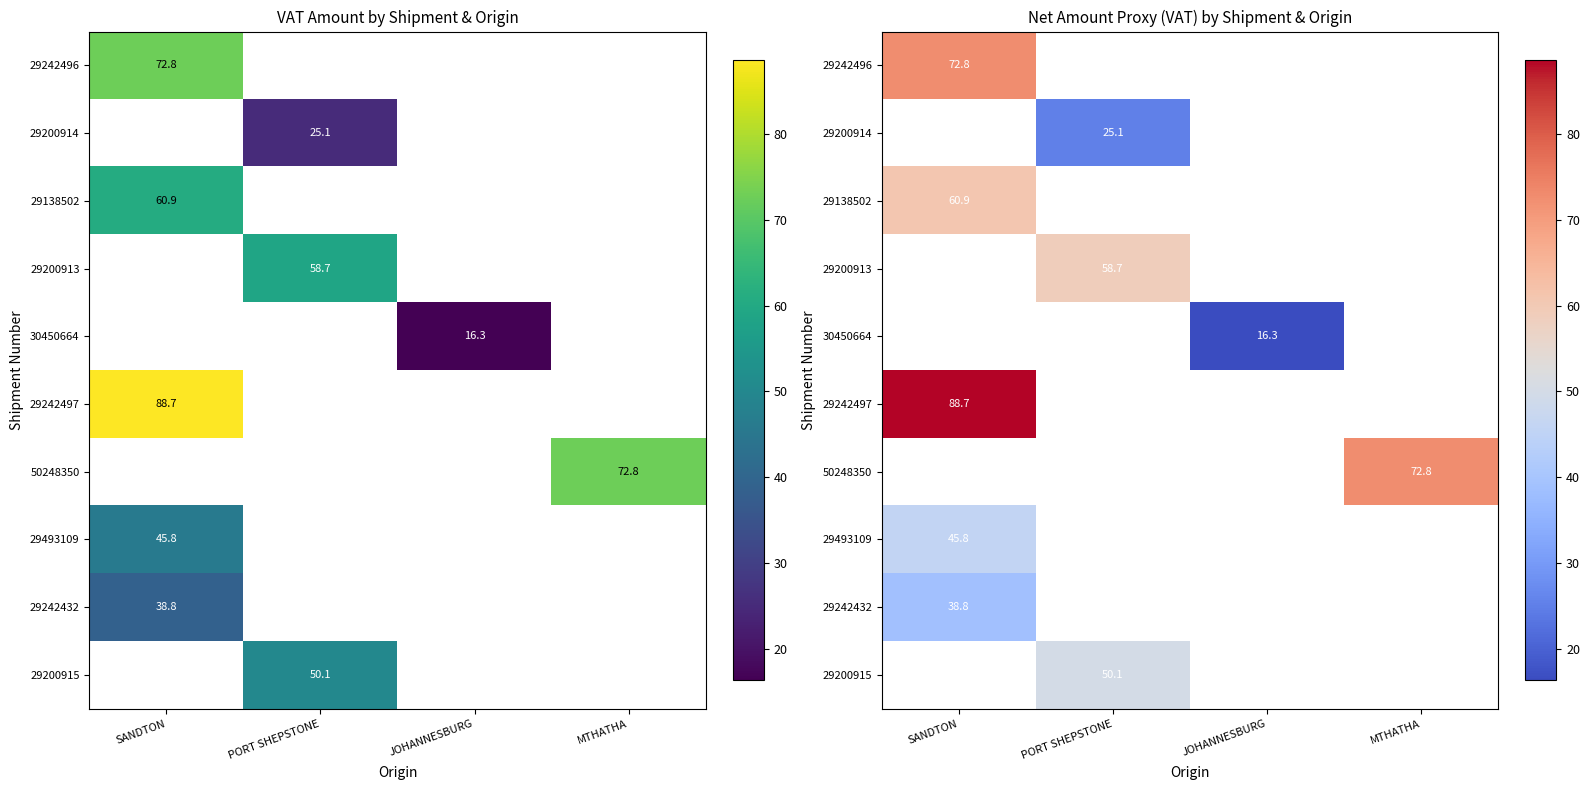

What is the greatest value displayed?

88.7